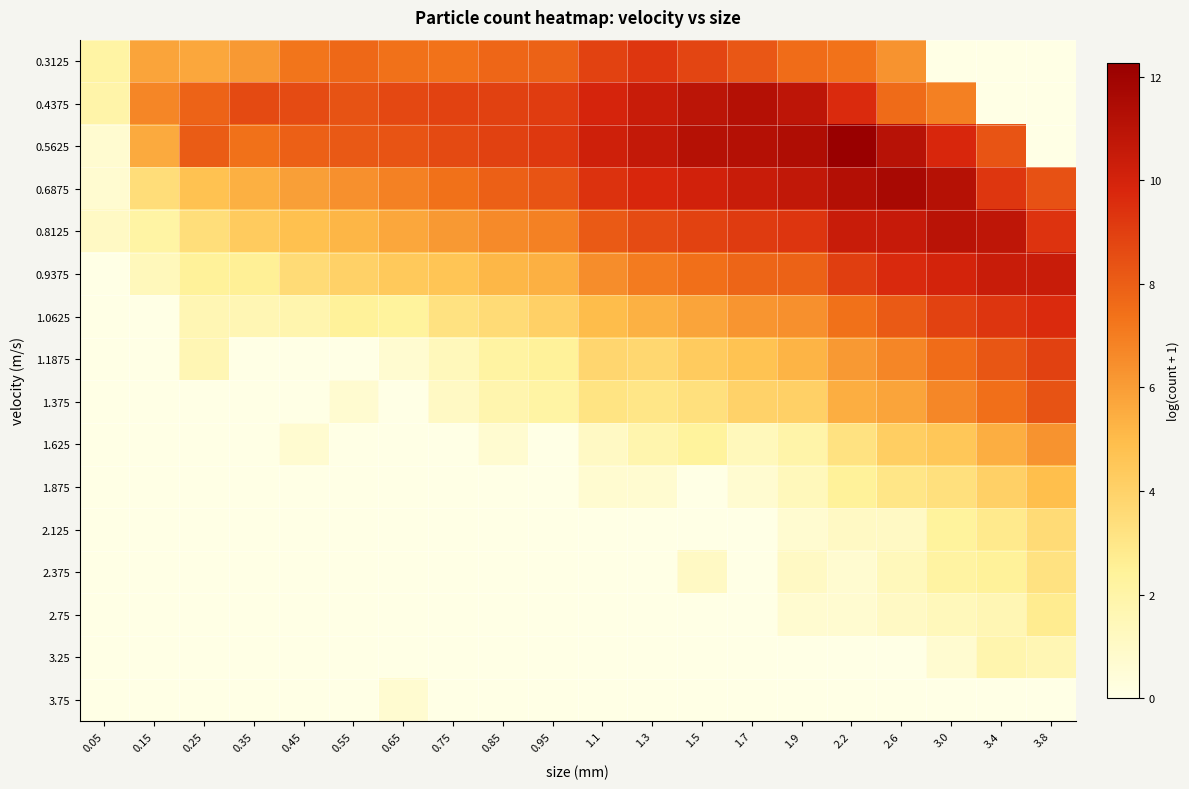

How many series are shown in this chart?

16